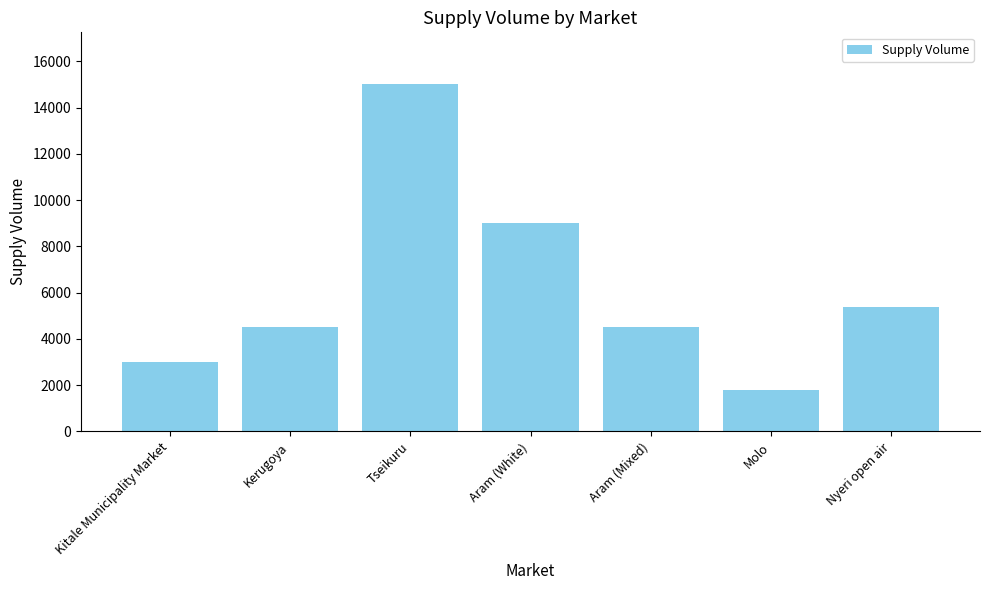

What is the smallest value displayed?

1800